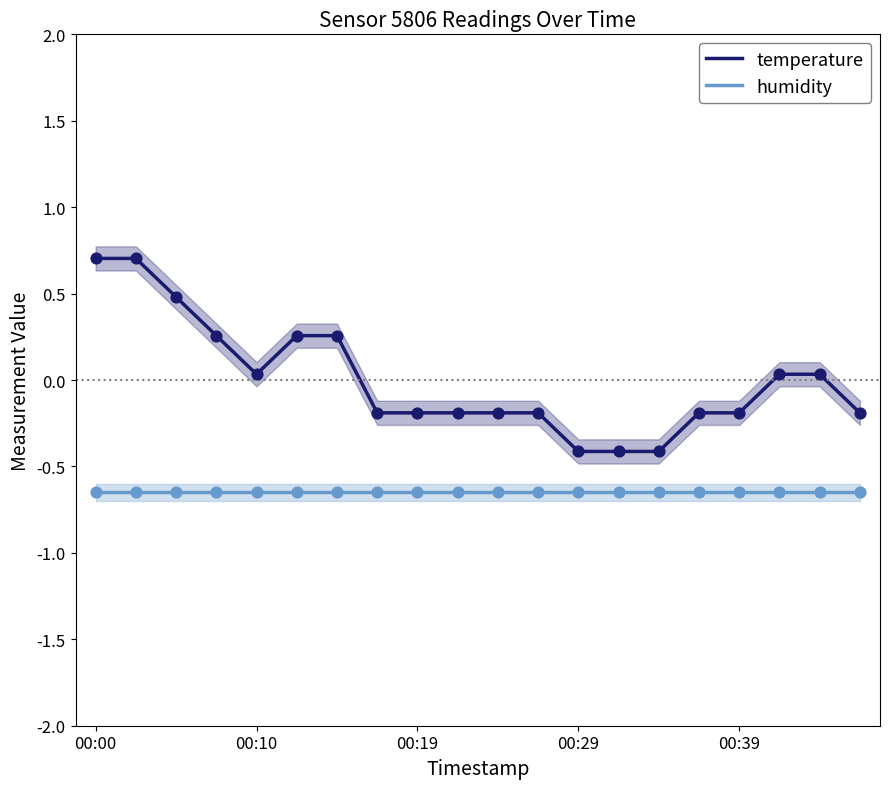

Which series has the widest spread of Y values?

temperature